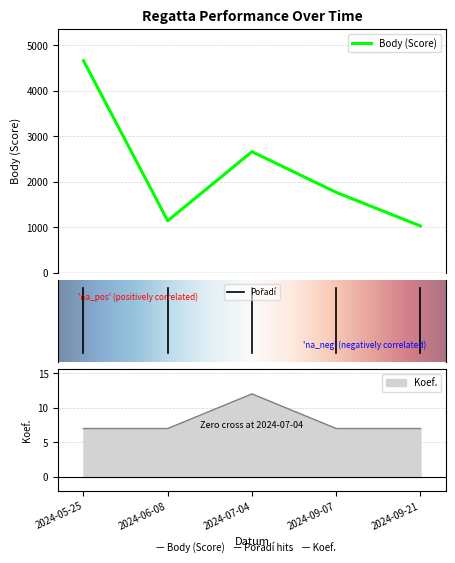

The value of Koef. at 2024-09-21 is 11. True or false?

False